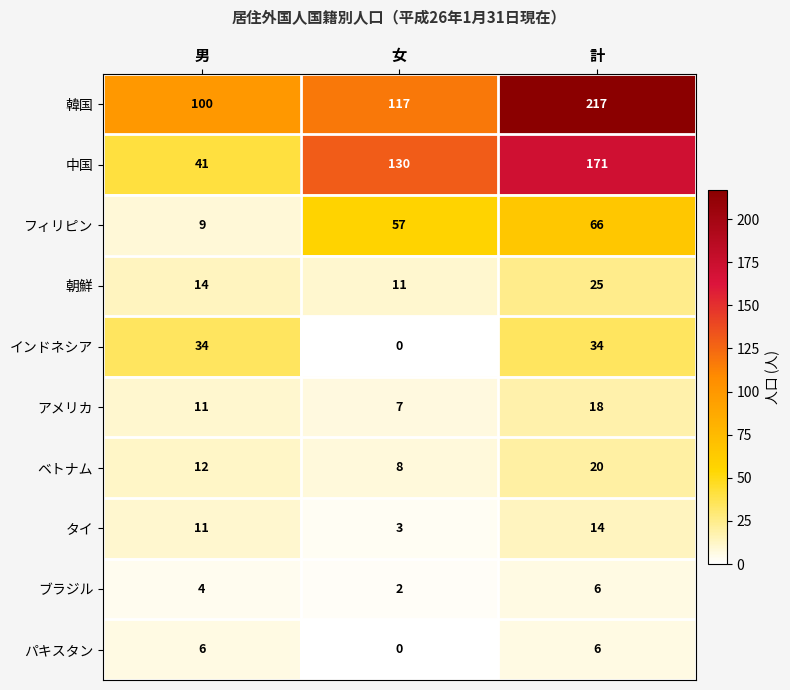

Which category has the lowest value in the 中国 series?

男